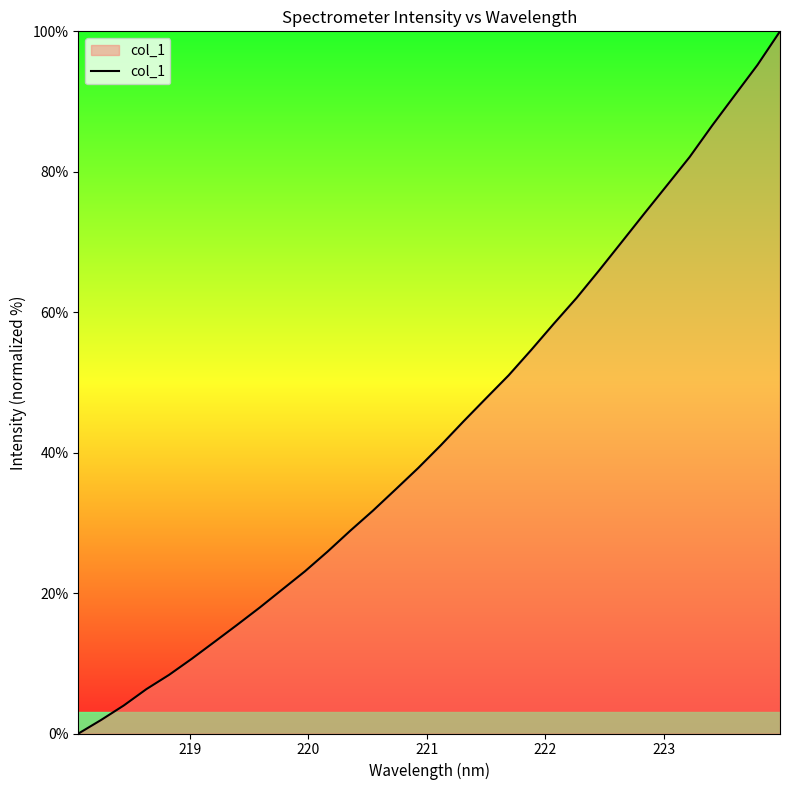

What is the maximum value shown in the chart?

100.0